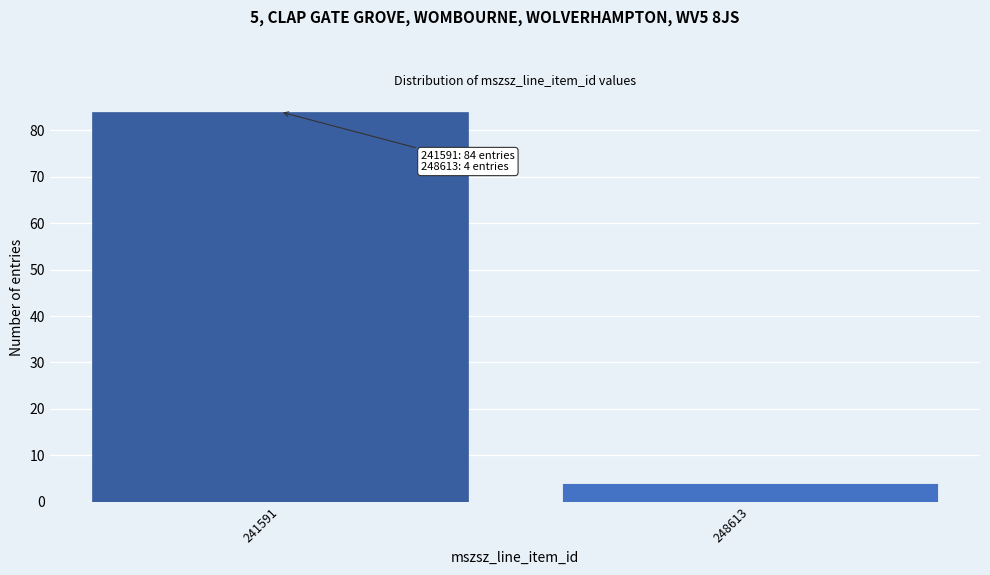

Reading left to right, transcribe all the data shown in this chart.

241591=84	248613=4